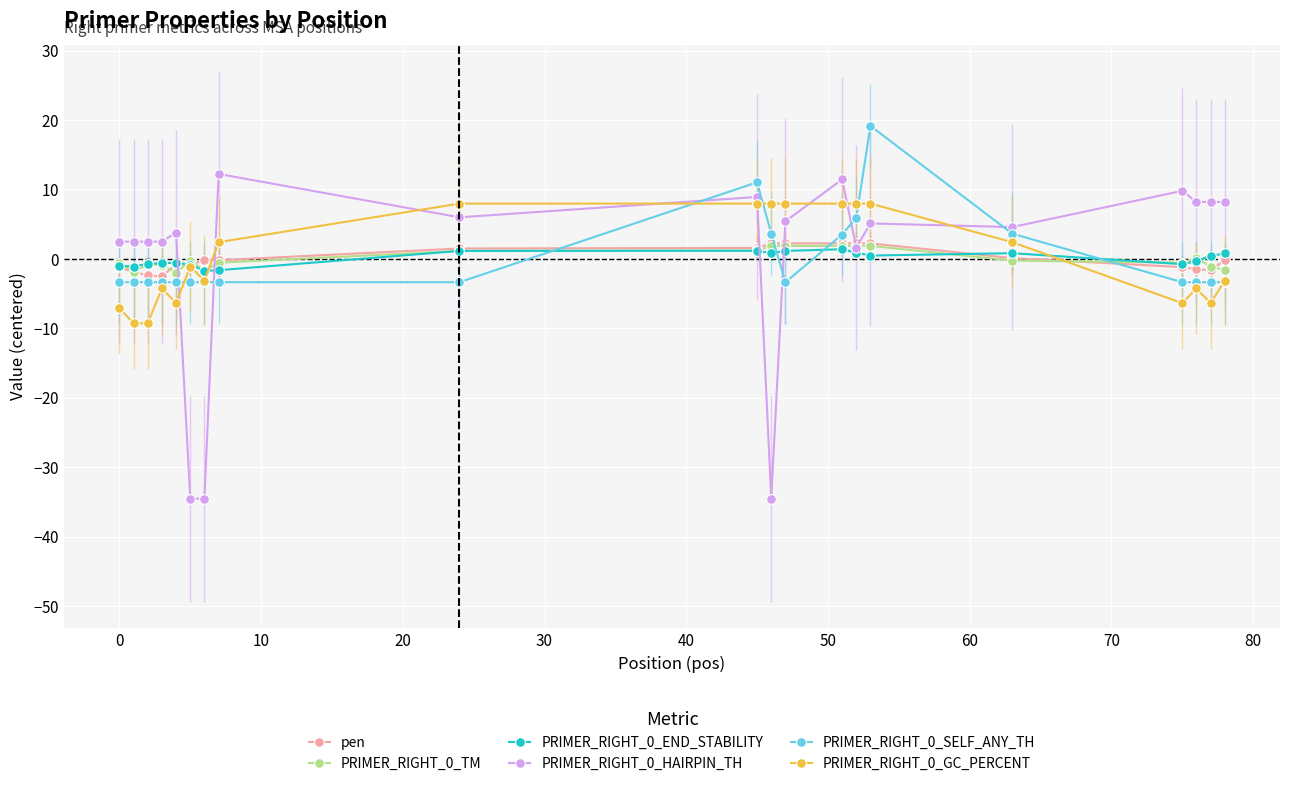

What is the value of the PRIMER_RIGHT_0_SELF_ANY_TH point at the 7th from the left?

-3.3